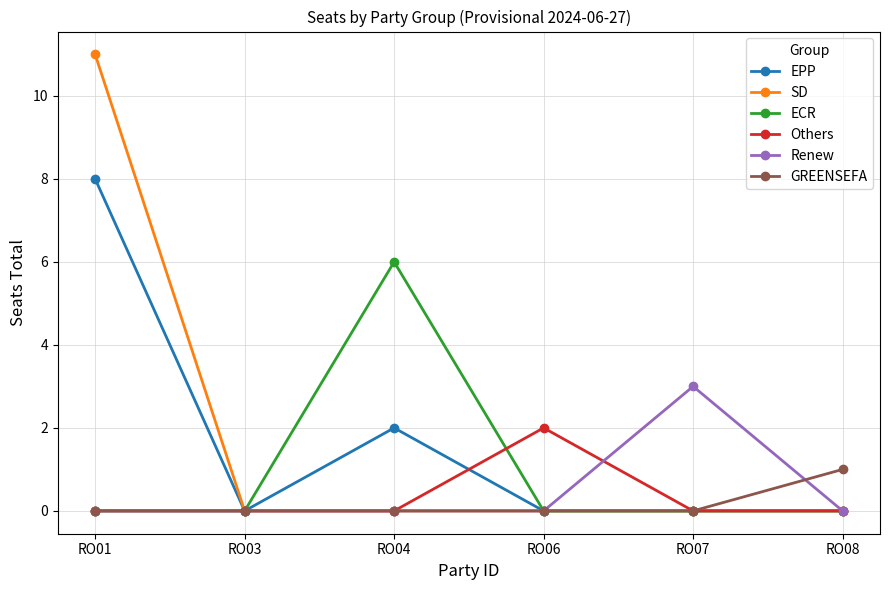

Rank the series by their maximum value, from highest to lowest.

SD, EPP, ECR, Renew, Others, GREENSEFA